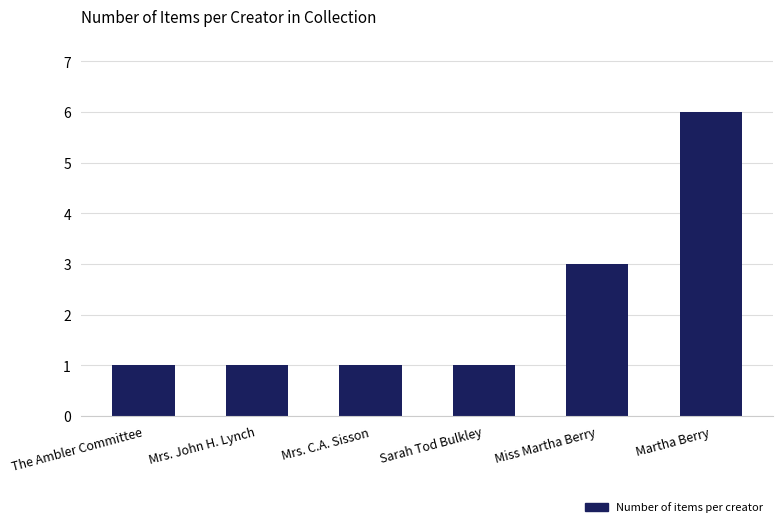

What is the difference between the second highest and minimum values?

2